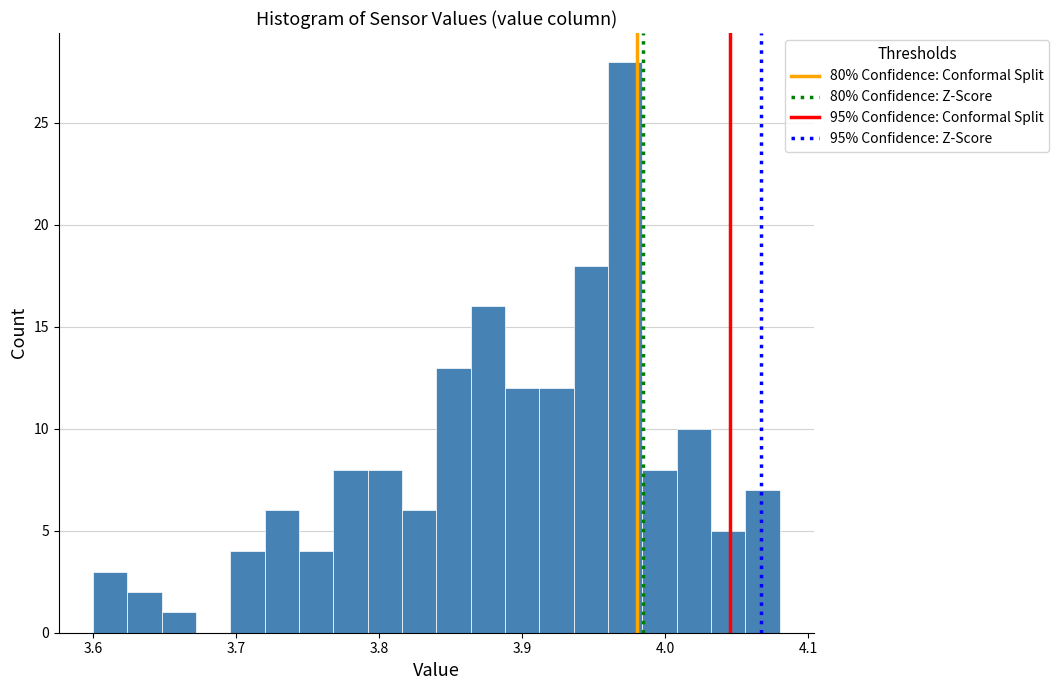

Around what value on the x-axis is the tallest bar? Give the approximate position of its centre, as read against the axis.

3.97